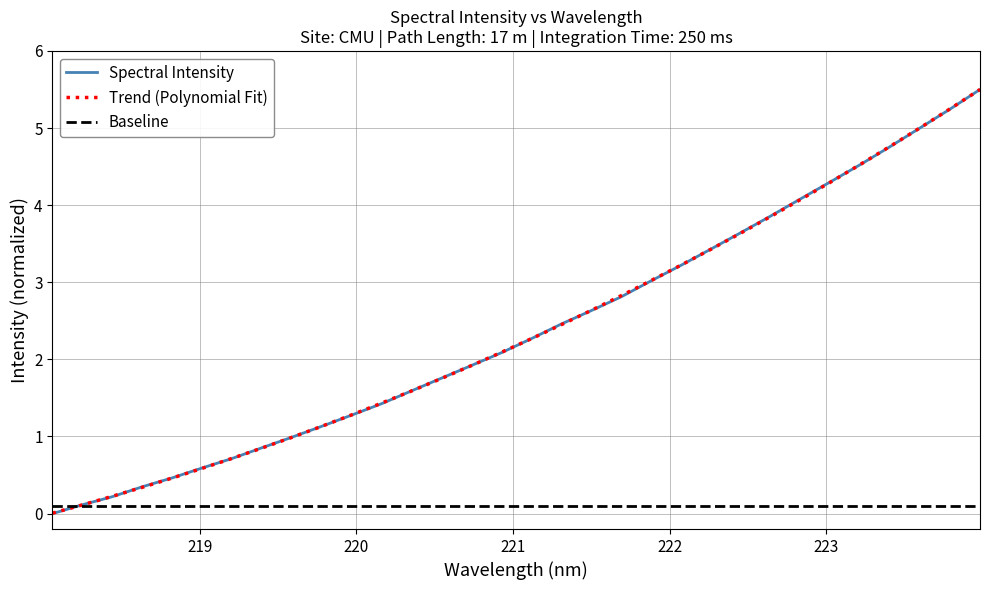

How many values are below 2?

15